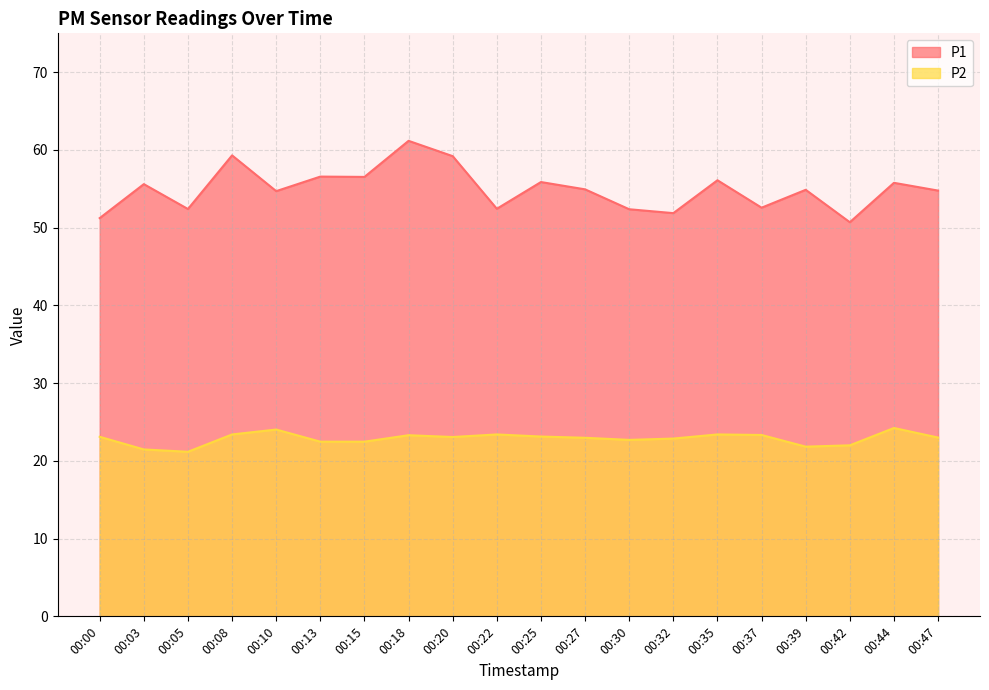

Reading left to right, extract all data points from this chart.

P1: 00:00=51.2	00:03=55.6	00:05=52.4	00:08=59.3	00:10=54.7	00:13=56.6	00:15=56.5	00:18=61.2	00:20=59.2	00:22=52.4	00:25=55.9	00:27=54.9	00:30=52.4	00:32=51.9	00:35=56.1	00:37=52.6	00:39=54.9	00:42=50.7	00:44=55.8	00:47=54.8
P2: 00:00=23.1	00:03=21.5	00:05=21.2	00:08=23.4	00:10=24.0	00:13=22.5	00:15=22.5	00:18=23.3	00:20=23.1	00:22=23.4	00:25=23.1	00:27=23.0	00:30=22.7	00:32=22.9	00:35=23.4	00:37=23.3	00:39=21.8	00:42=22.0	00:44=24.2	00:47=23.0